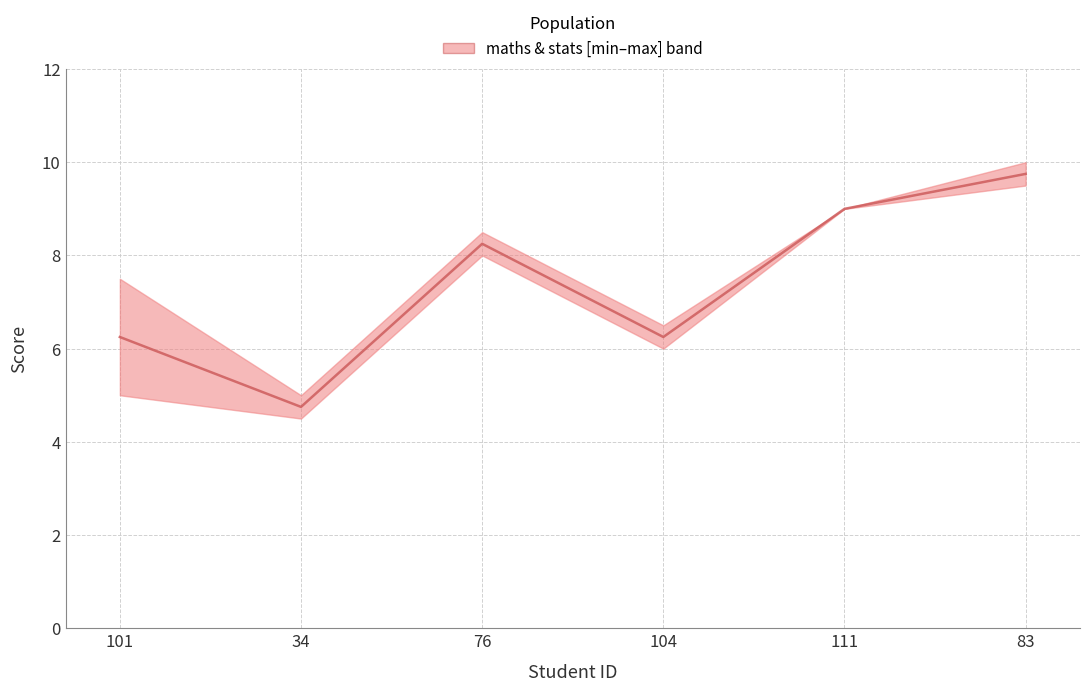

Between 101 and 83, which is larger?

83